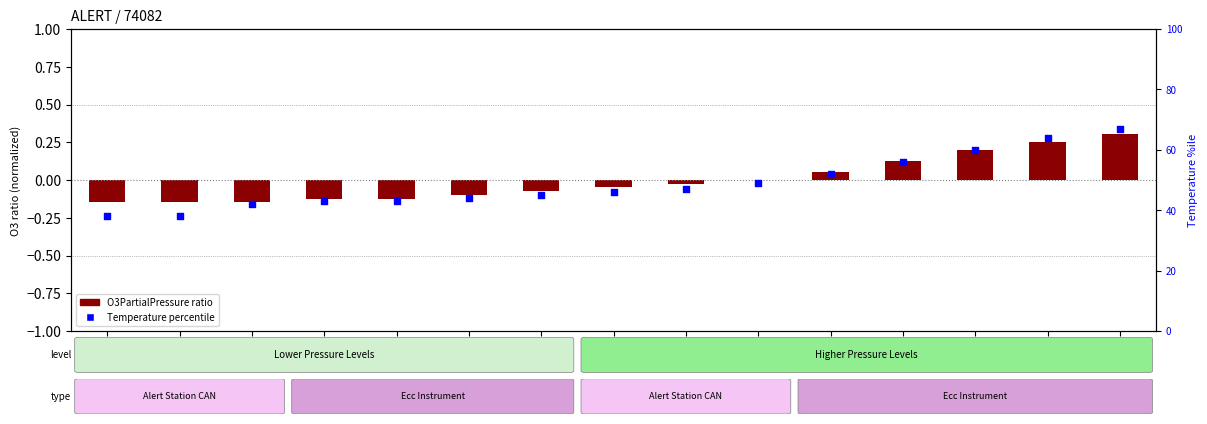

Which series reaches the maximum Y coordinate?

Temperature percentile